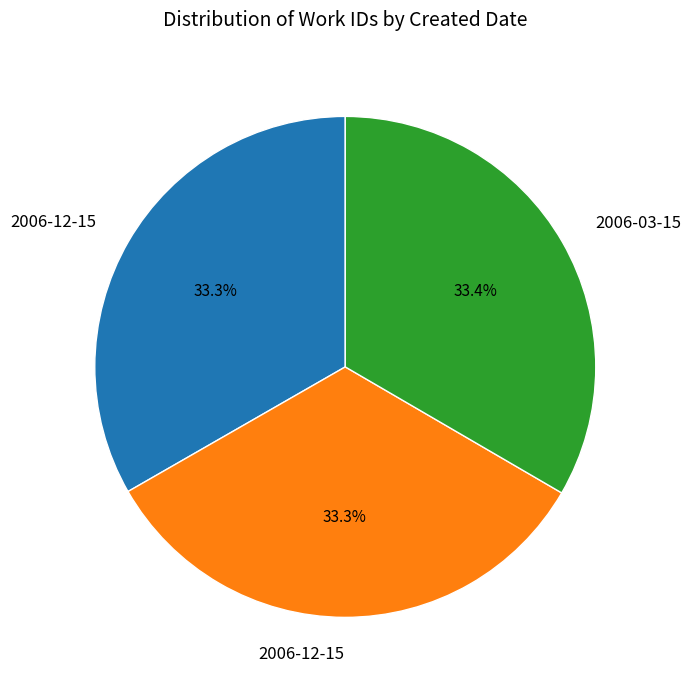

Does any single category account for the majority?

No